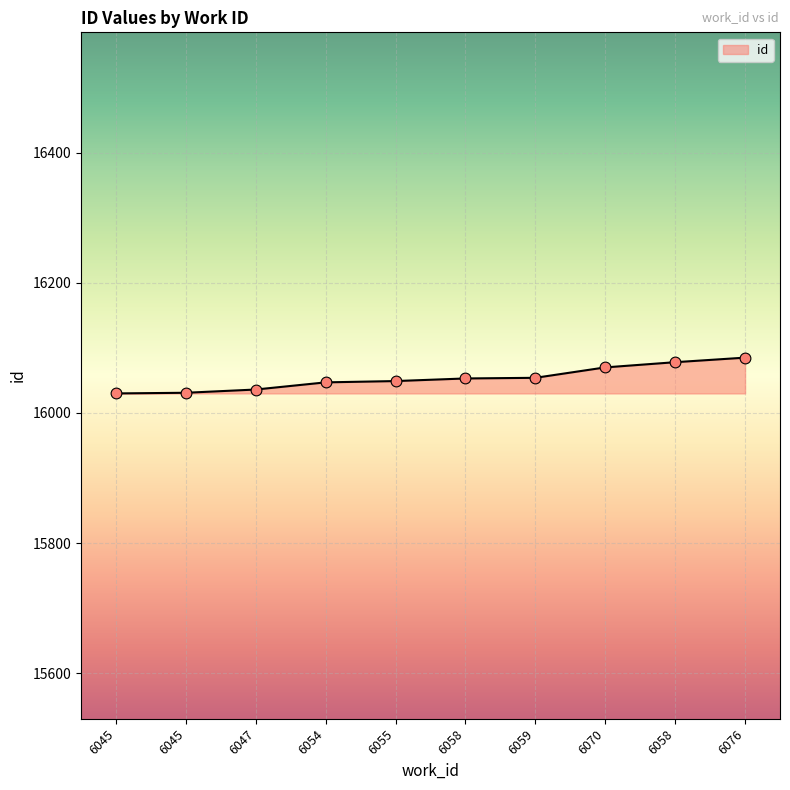

Approximately how many times larger is the value at 6058 compared to 6076?

1.0